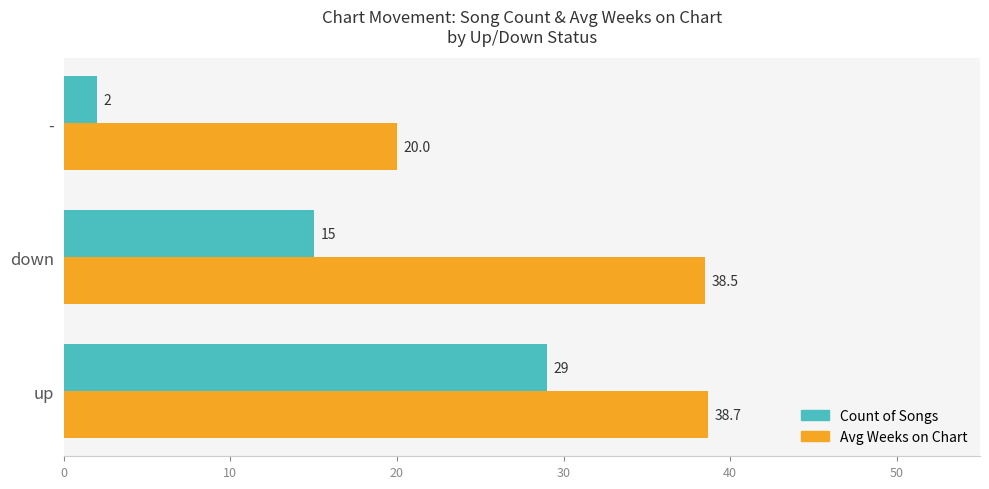

Which series has the largest total across all categories?

Avg Weeks on Chart